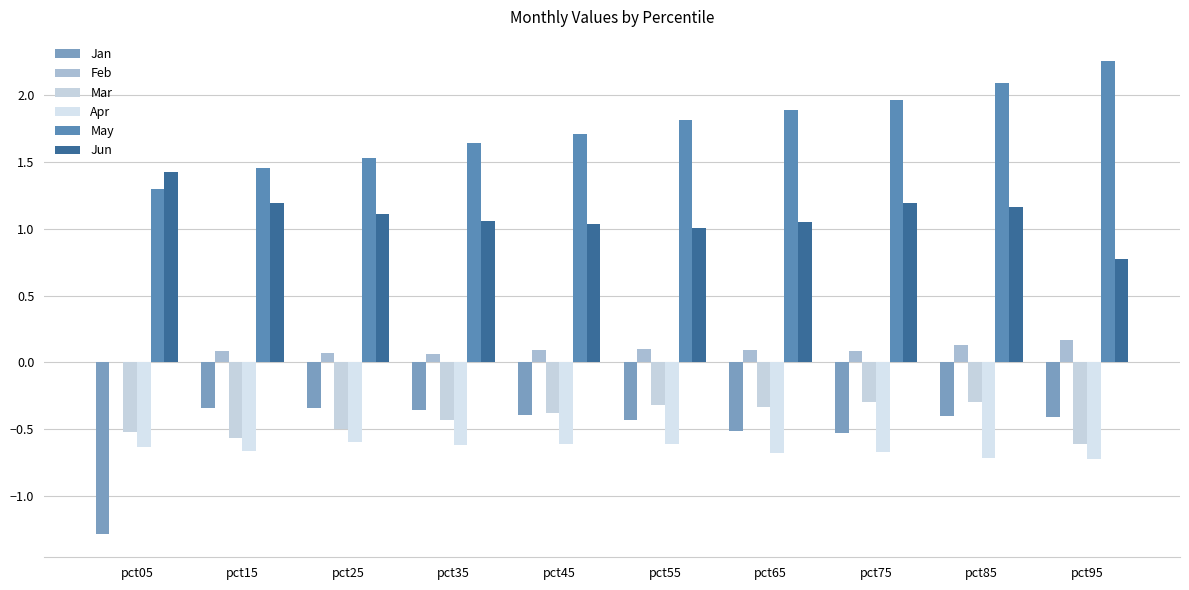

Which category has the lowest value across all series?

pct05